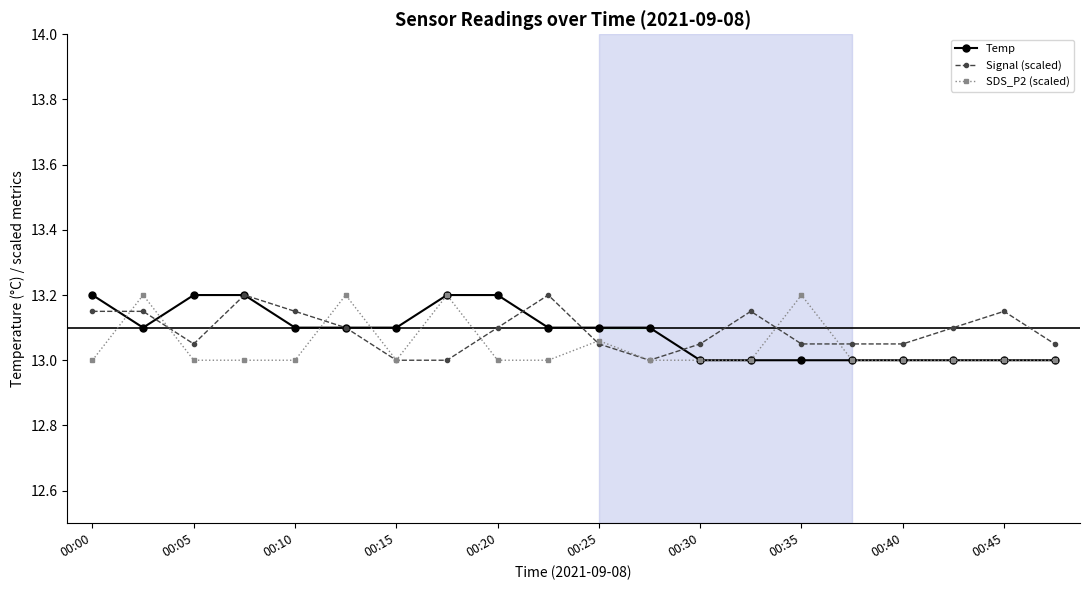

At how many categories does at least one series exceed 13?

20